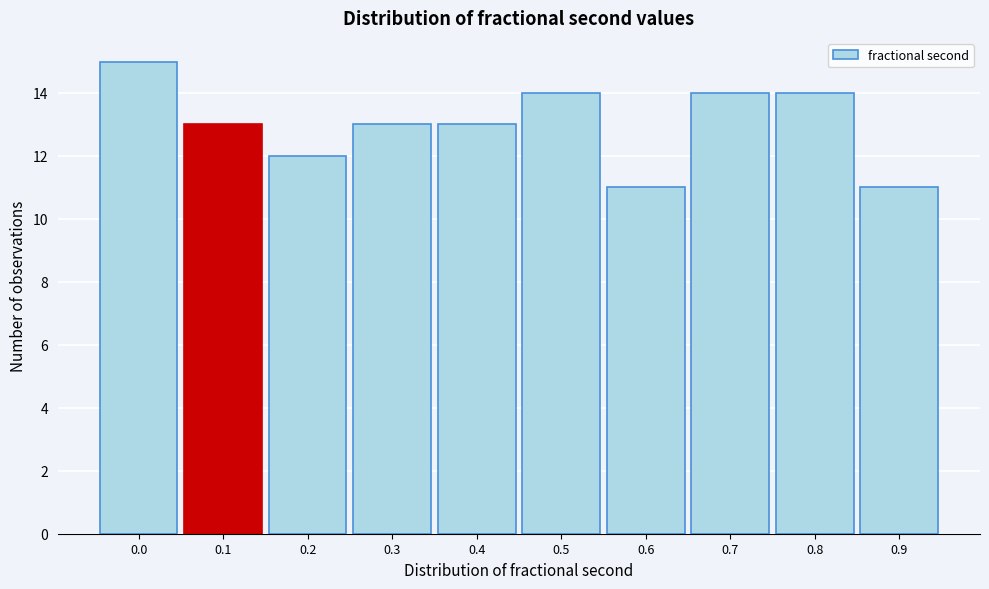

Reading left to right, what are all the values shown in this chart?

0.0=15	0.1=13	0.2=12	0.3=13	0.4=13	0.5=14	0.6=11	0.7=14	0.8=14	0.9=11